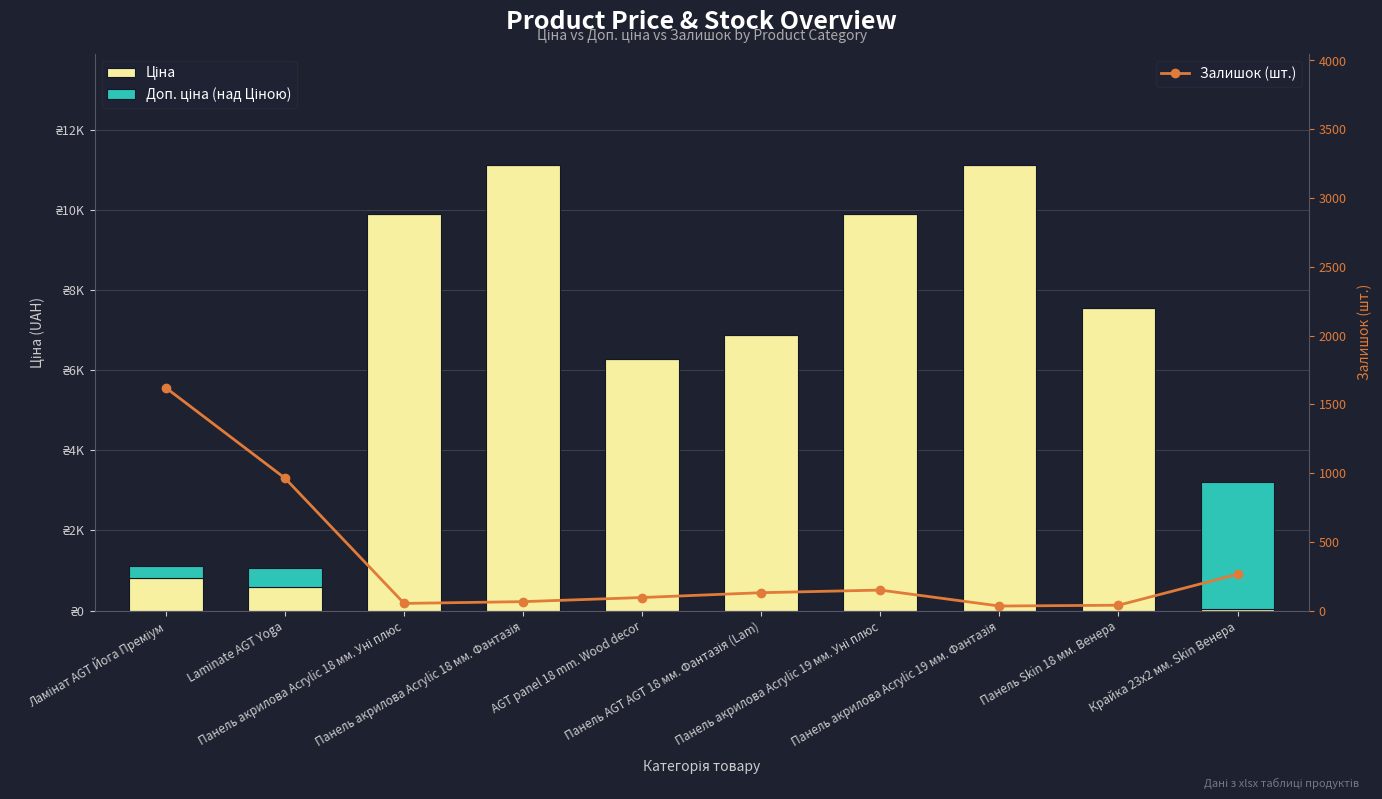

What is the label of the 2nd bar from the right?

Панель Skin 18 мм. Венера